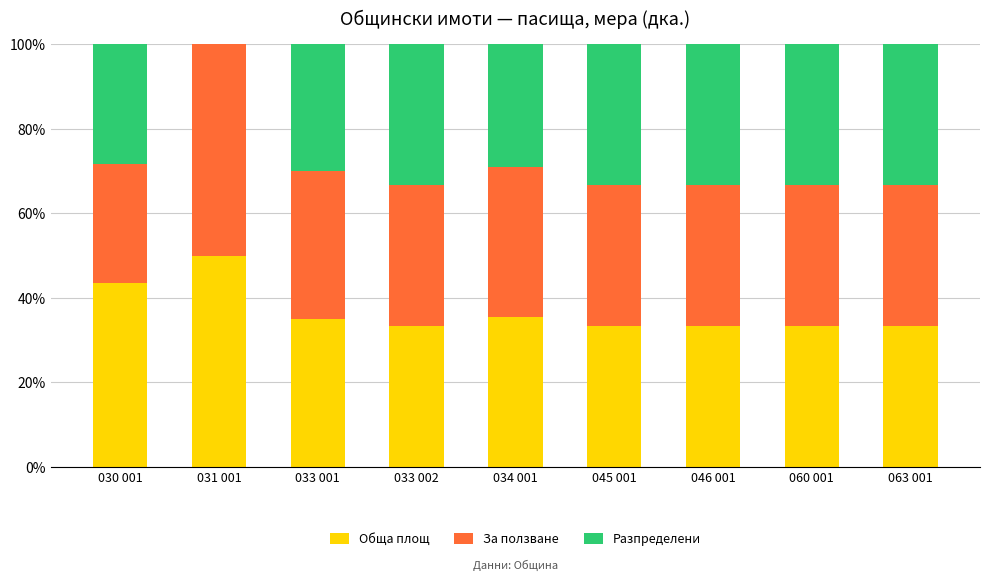

What is the total value across all series at 060 001?

100.0